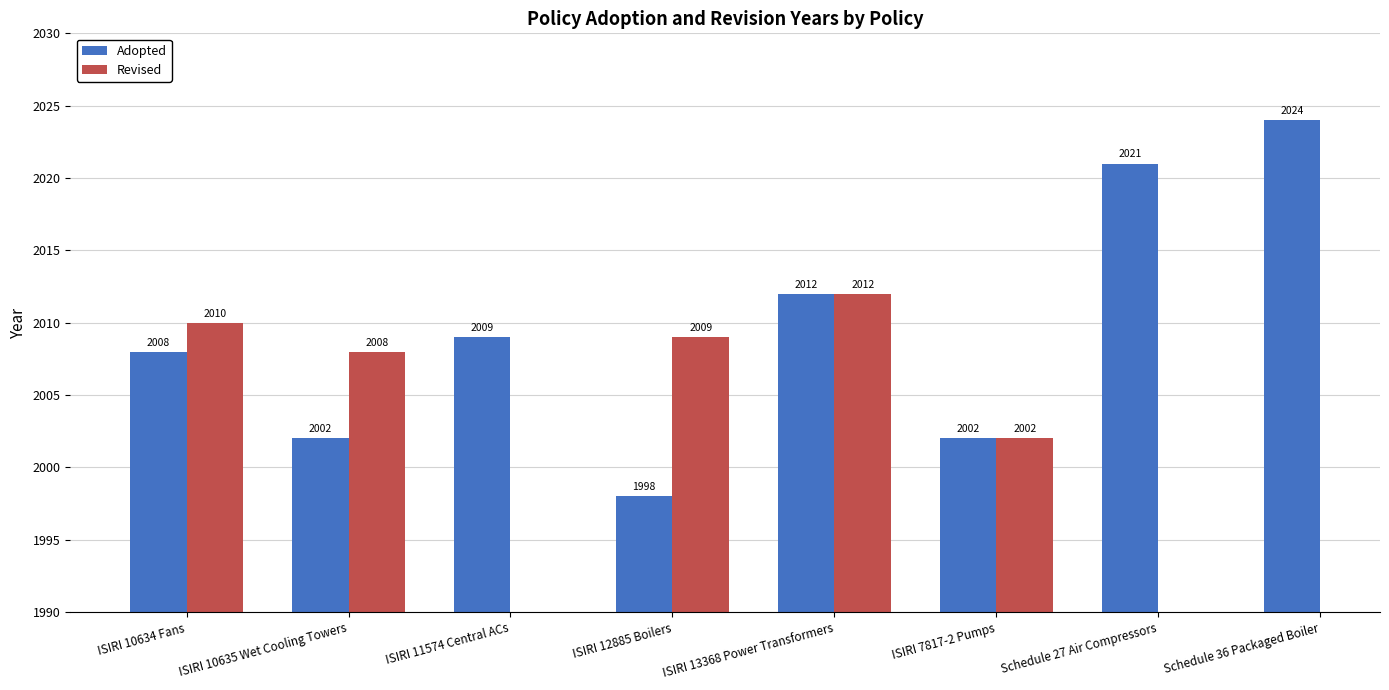

What is the highest value of the Adopted series?

2024